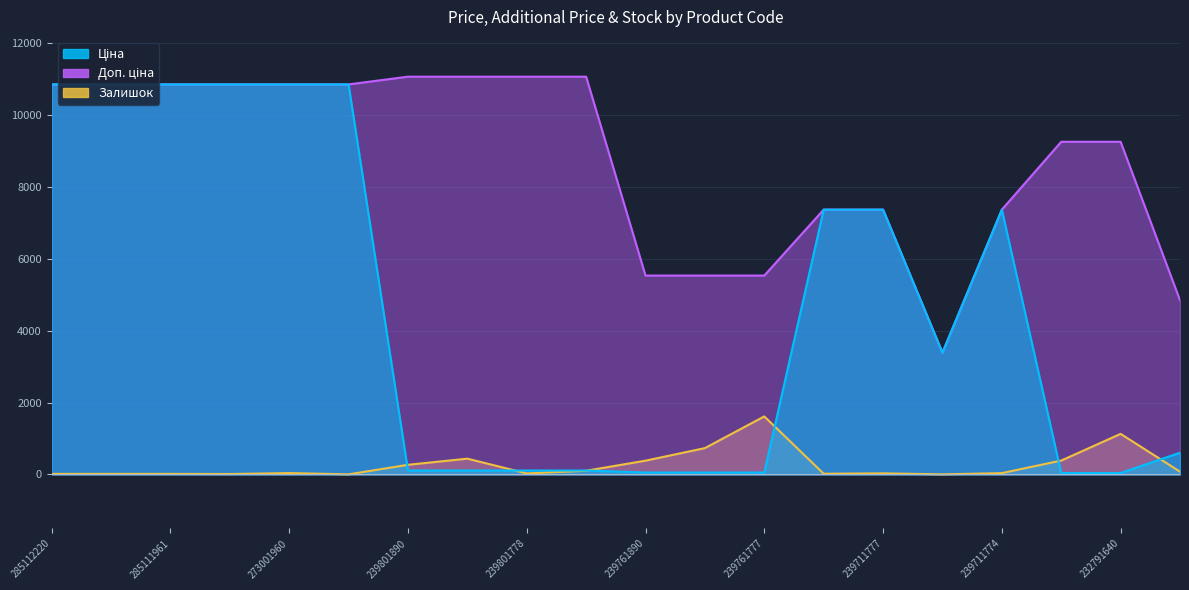

Which series changed the most between 285112217 and 285111912?

Залишок